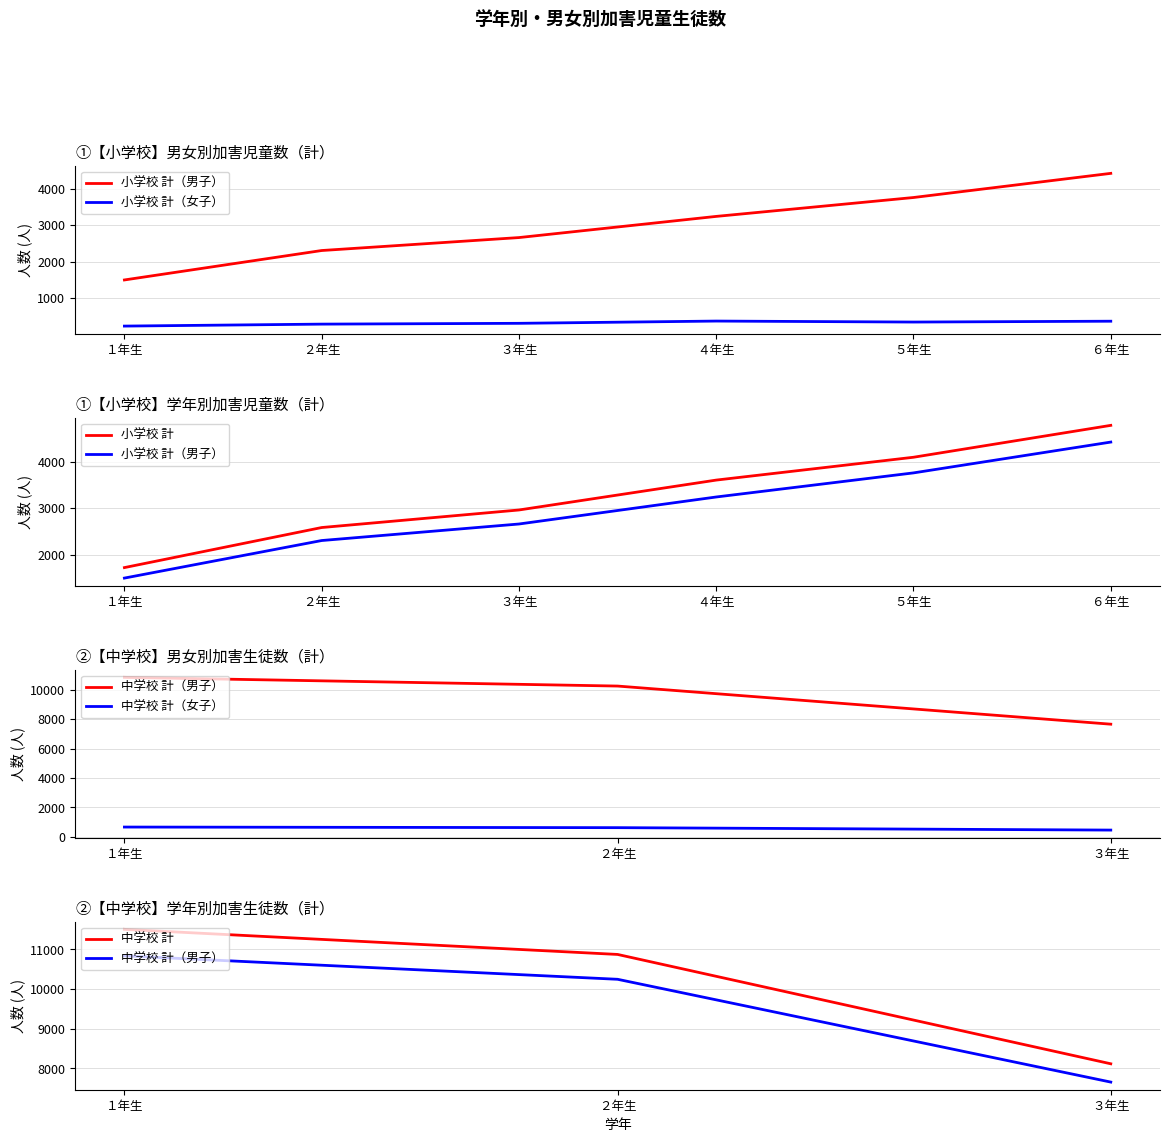

Which series changed the most between ５年生 and ６年生?

小学校 計